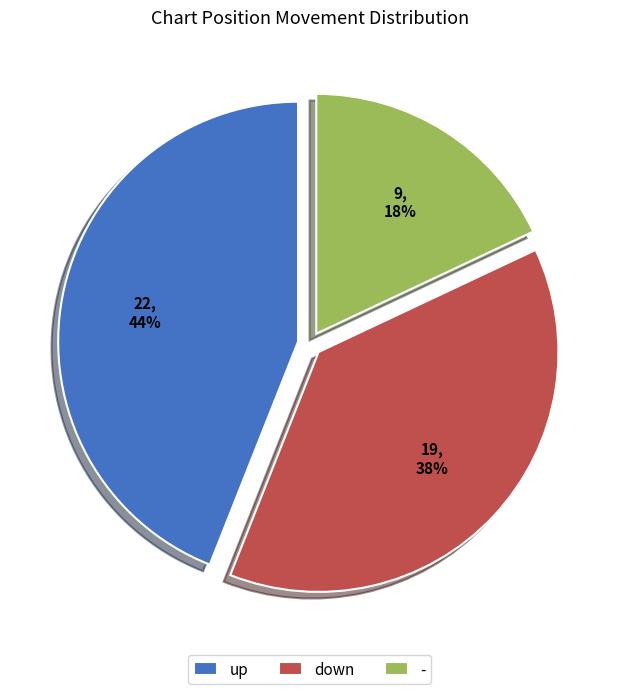

Is there a majority slice in this chart?

No